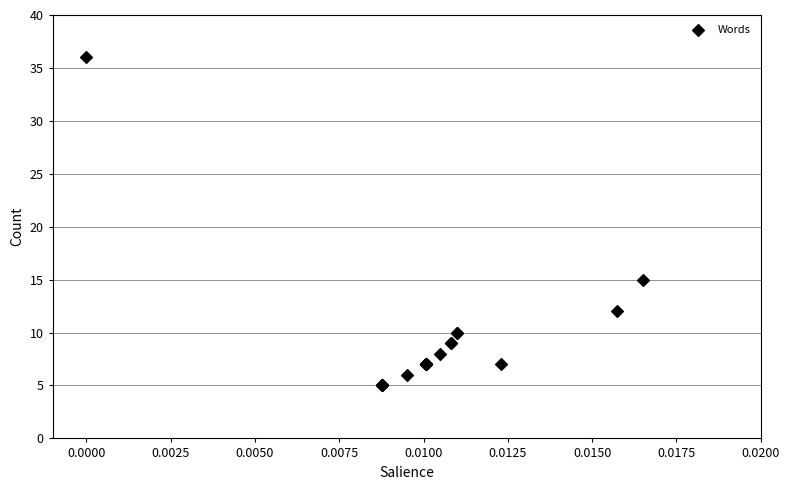

What Y value in the scatter plot is closest to 20?

15